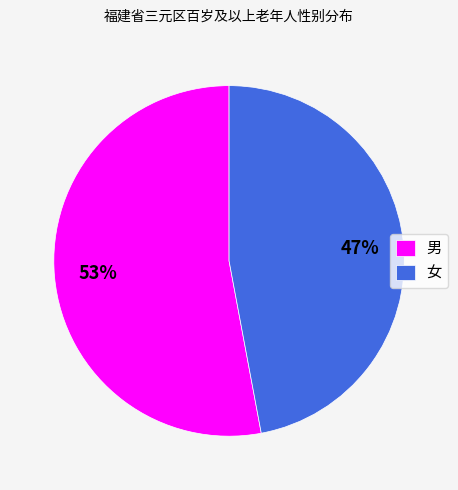

True or false: 女 accounts for 39% of the total.

False